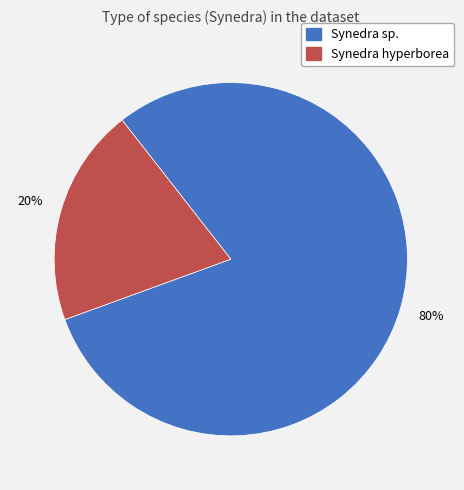

Does any single category account for the majority?

Yes